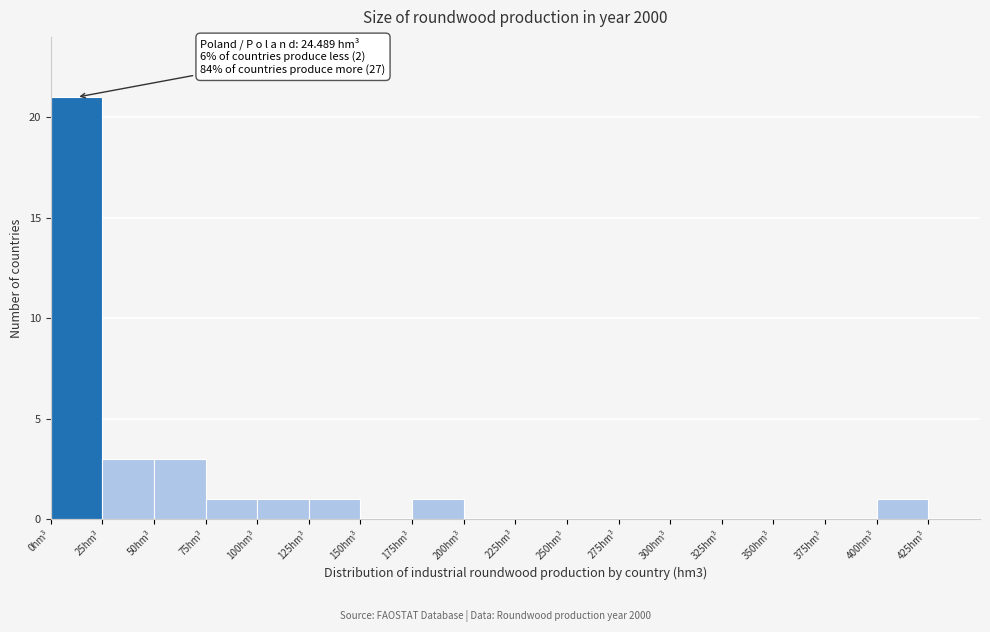

Over which range of the x-axis is the bar tallest?

0 to 25